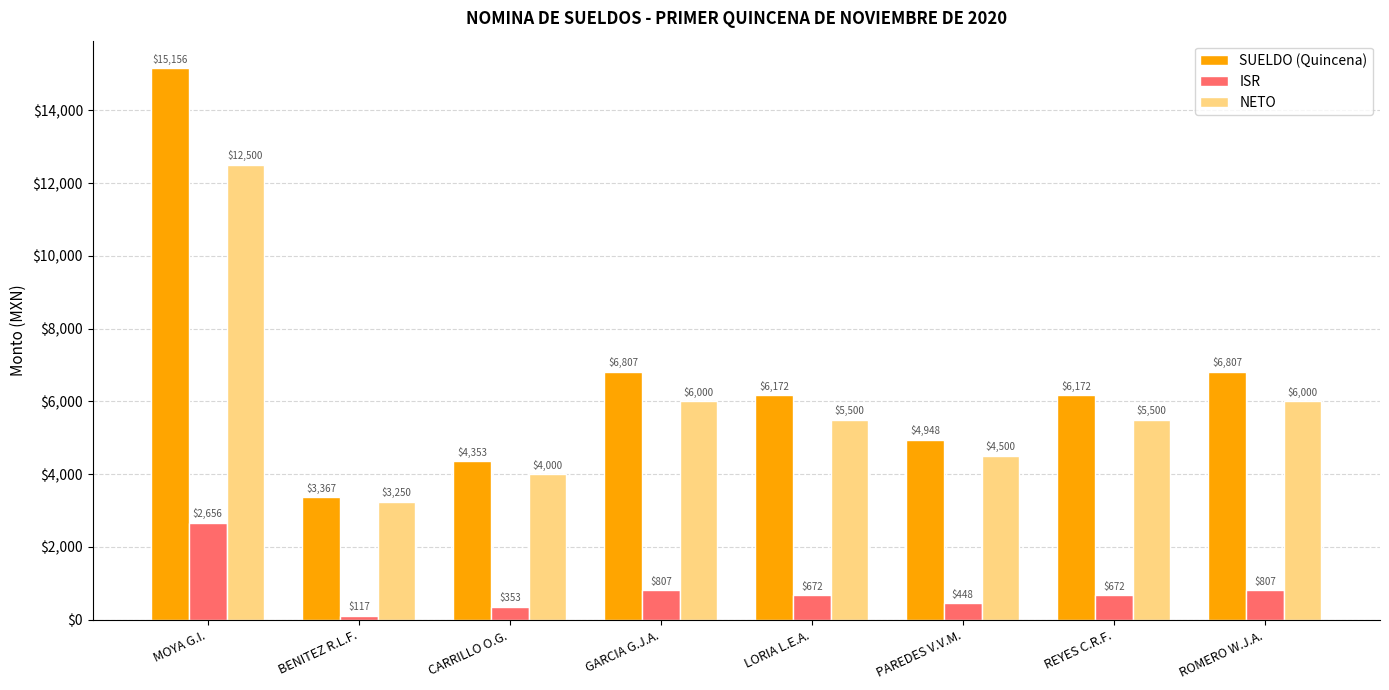

What is the maximum value shown in the chart?

15156.5